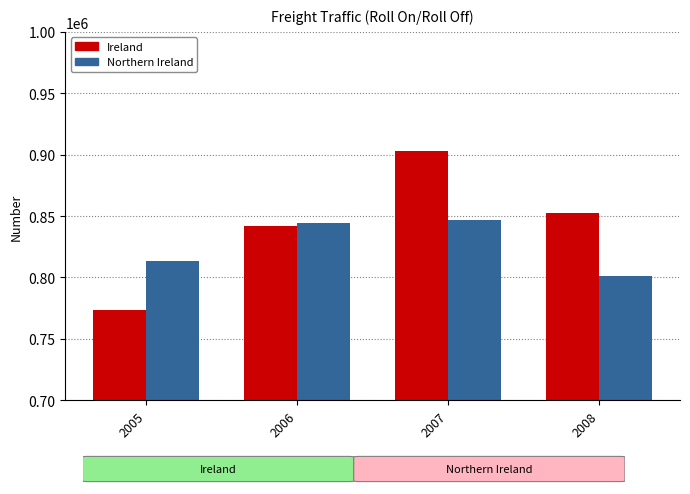

The value of Northern Ireland at 2007 is 1516287. True or false?

False